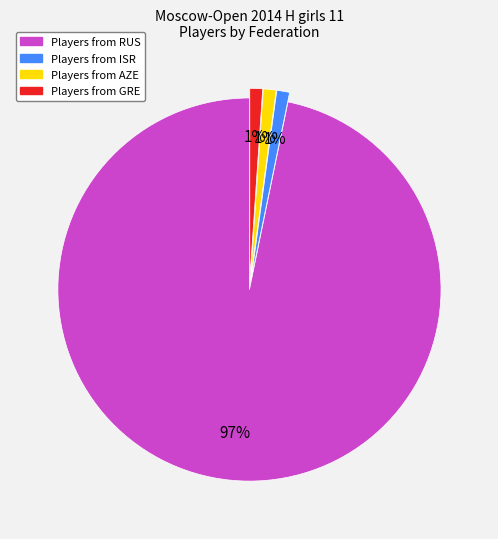

To the nearest percent, what is the average slice percentage?

25%